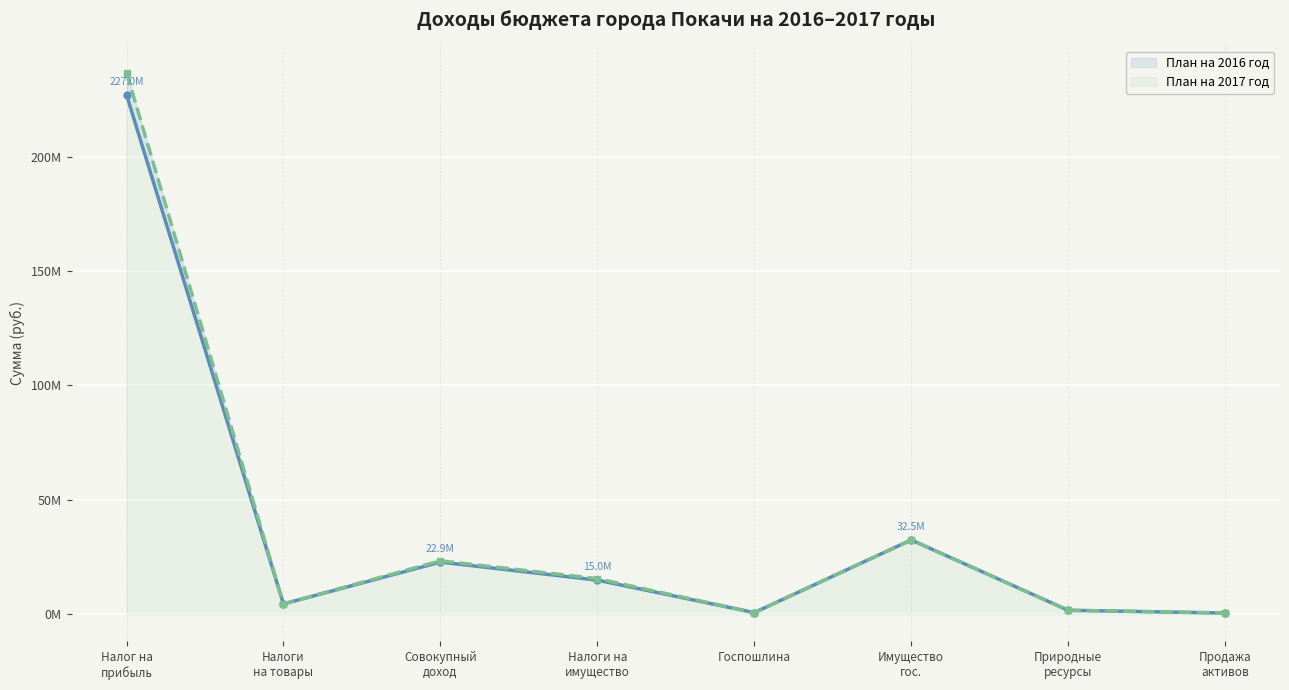

At which label does План на 2017 год first exceed 15607900?

Налог на
прибыль